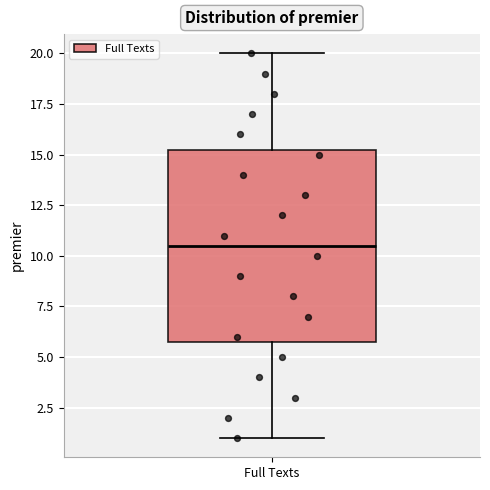

Read this box plot against the y-axis: the position of the median line, the range covered by the box, and the ends of both whiskers. The values are not printed on the chart, so give them approximately, as read against the axis.

median 10.5, box 6.0 to 15.5, whiskers 1.0 to 20.0